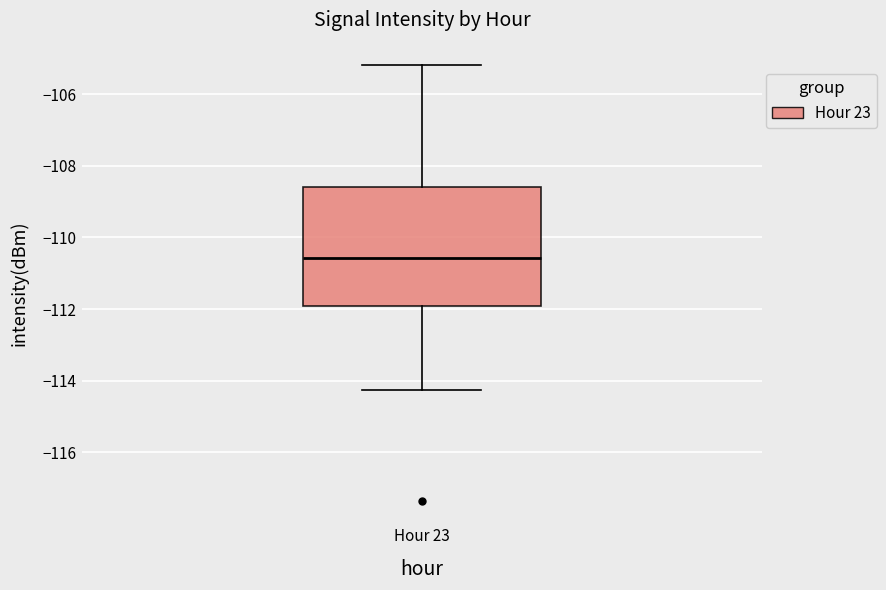

Where does the lower whisker of the box for Hour 23 end on the y-axis? The values are not printed on the chart, so give them approximately, as read against the axis.

-114.2